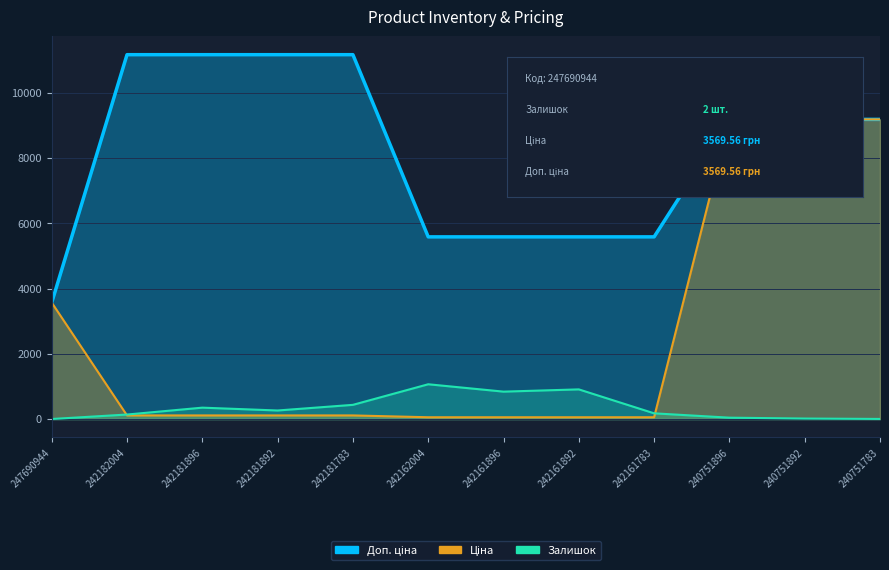

Between which two adjacent categories do Залишок and Ціна first intersect?

247690944 and 242182004